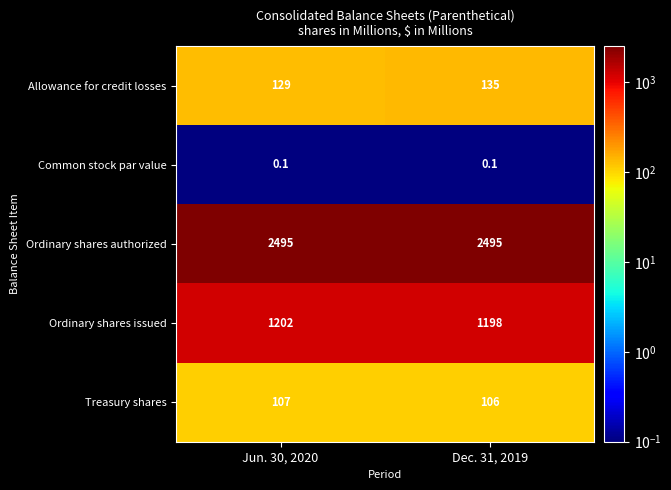

Reading right to left, transcribe all the data shown in this chart.

Allowance for credit losses: 135.0	129.0
Common stock par value: 0.1	0.1
Ordinary shares authorized: 2495.0	2495.0
Ordinary shares issued: 1198.0	1202.0
Treasury shares: 106.0	107.0